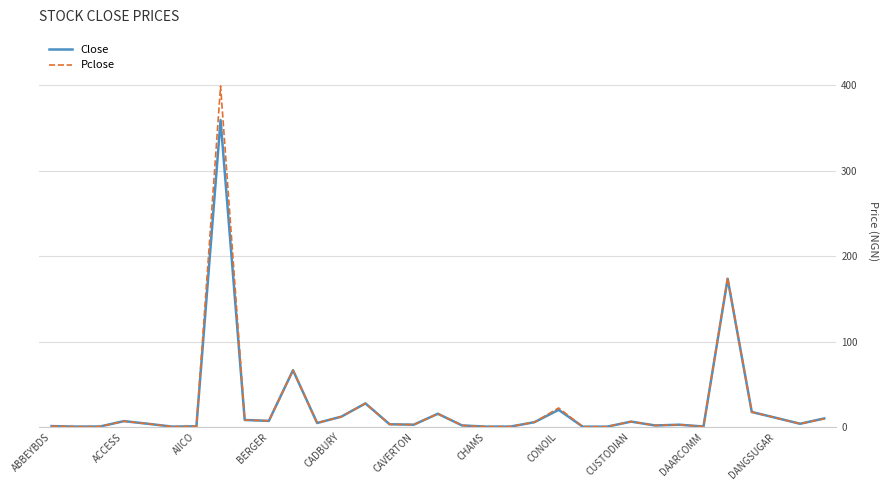

Rank the series by their maximum value, from highest to lowest.

Pclose, Close